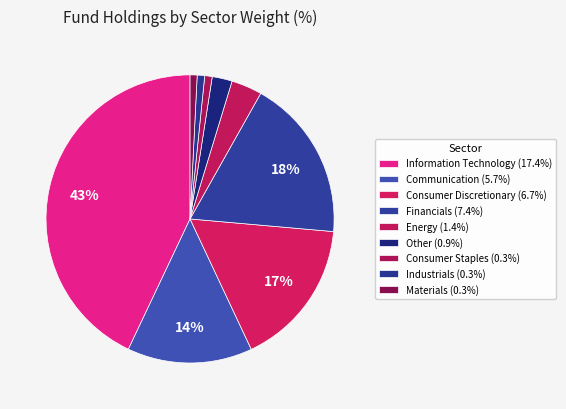

Which category has the biggest portion of the pie?

Information Technology